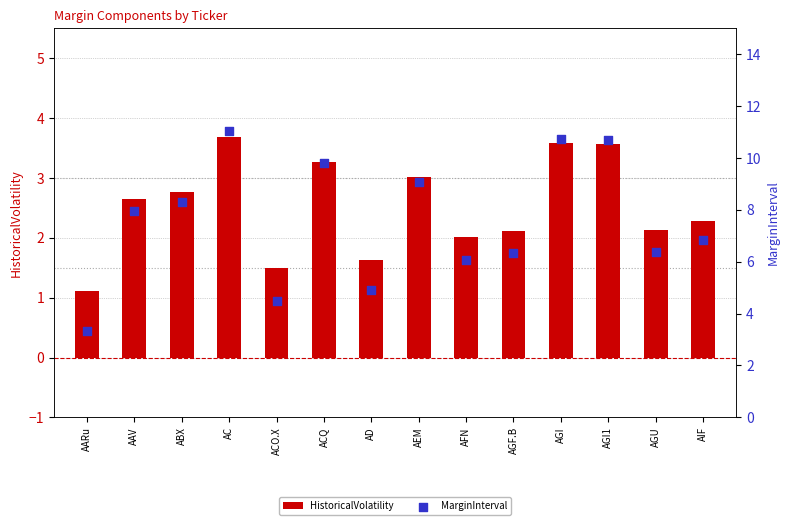

What is the total value across all series at AC?

14.7